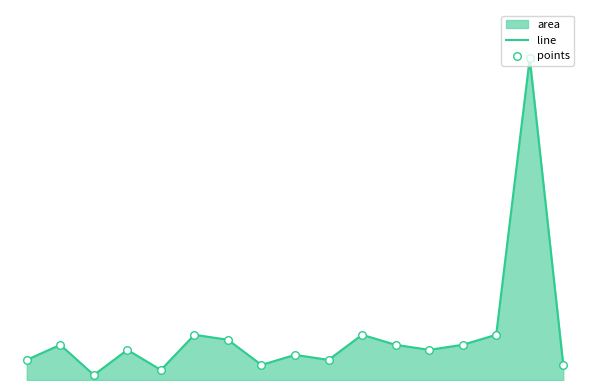

Is the value of points at 1 greater than the value of line at 12?

Yes